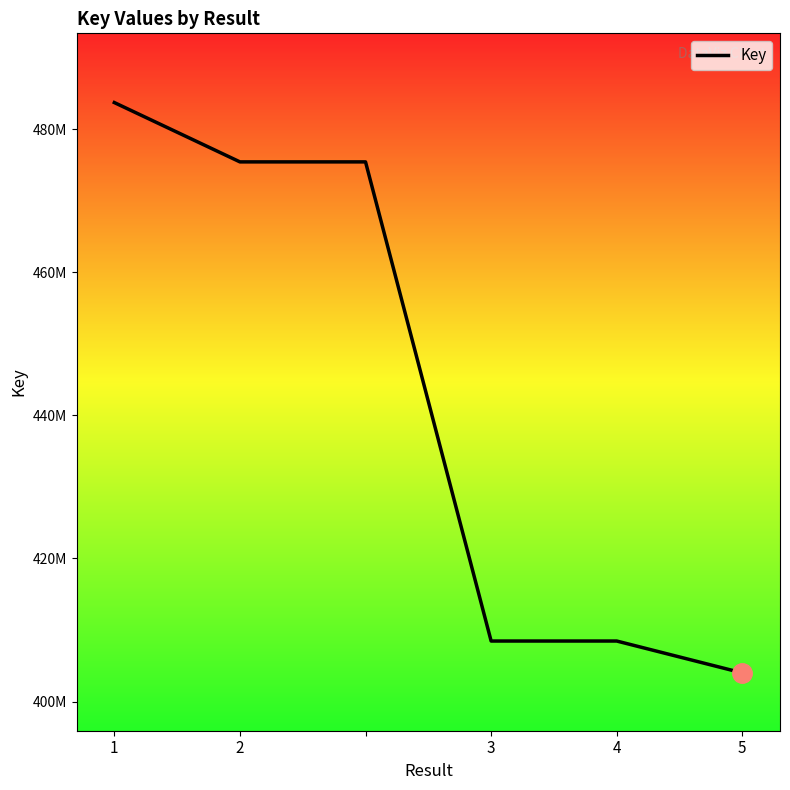

Is this an area chart (filled region under the line)?

Yes